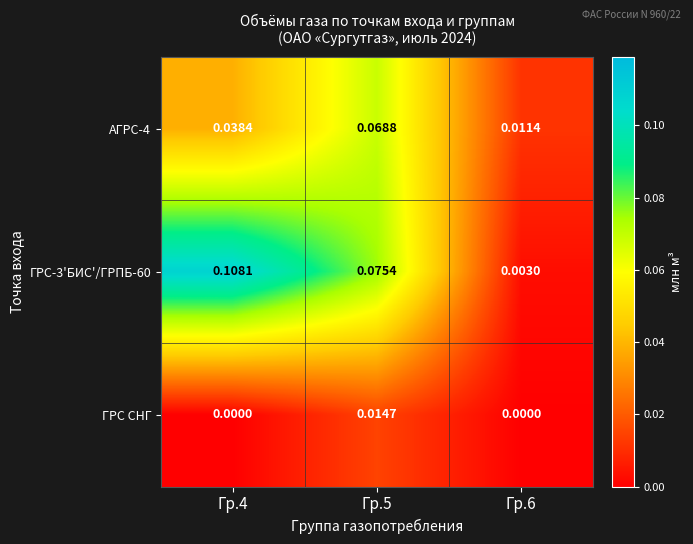

What is the greatest value displayed?

0.1